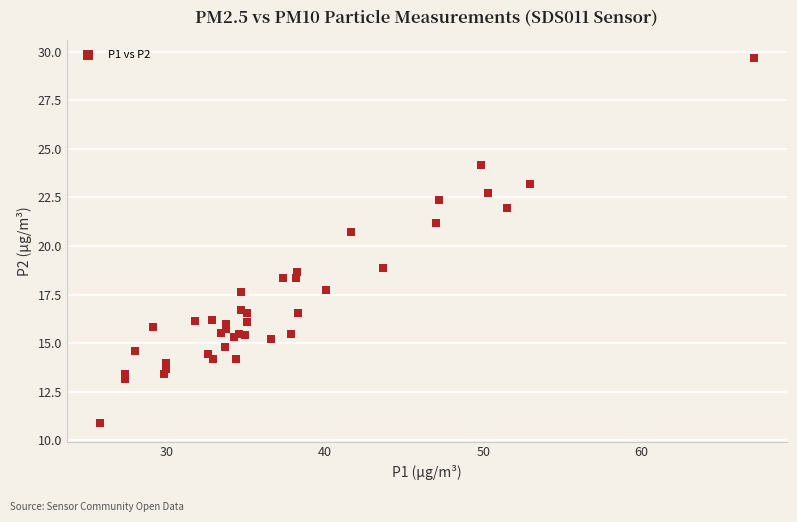

What Y value in the scatter plot is closest to 20?

20.7